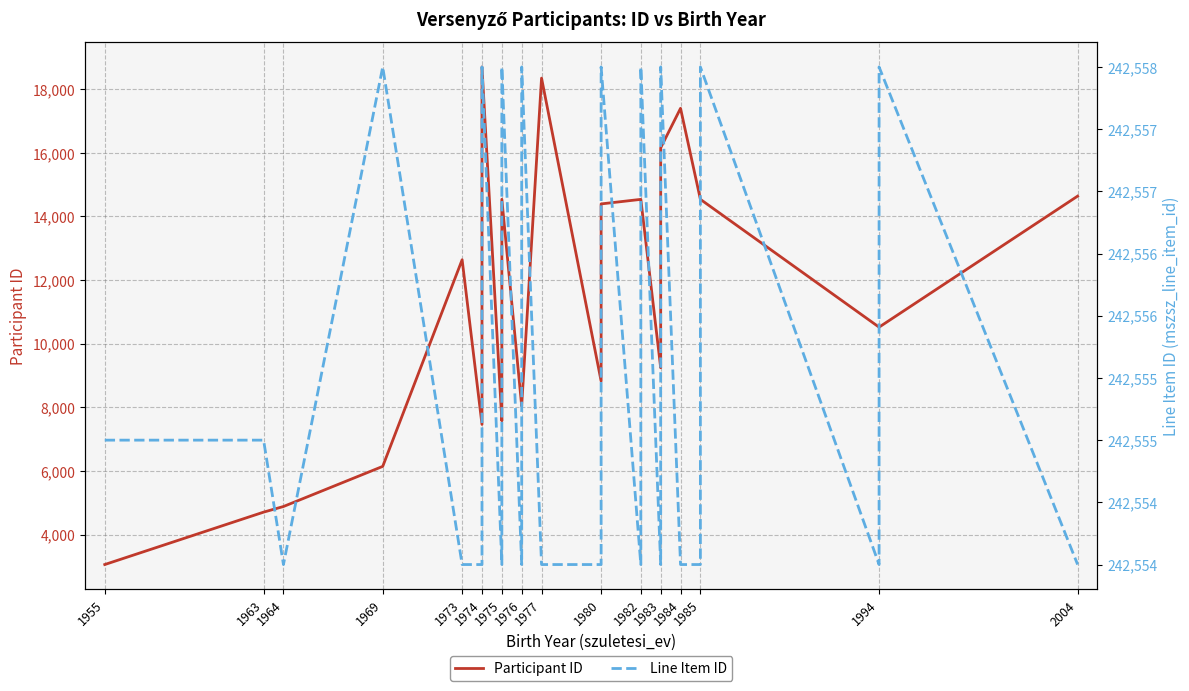

Which series has the widest spread of values?

Participant ID